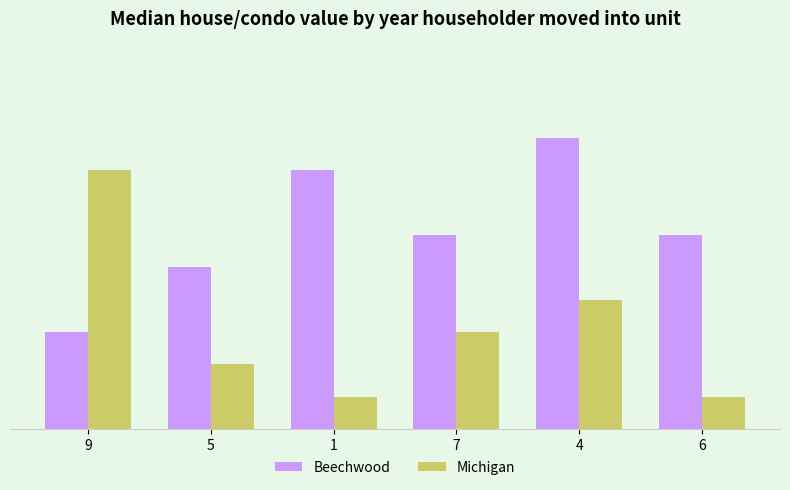

Are the bars grouped side by side (vs. stacked)?

Yes